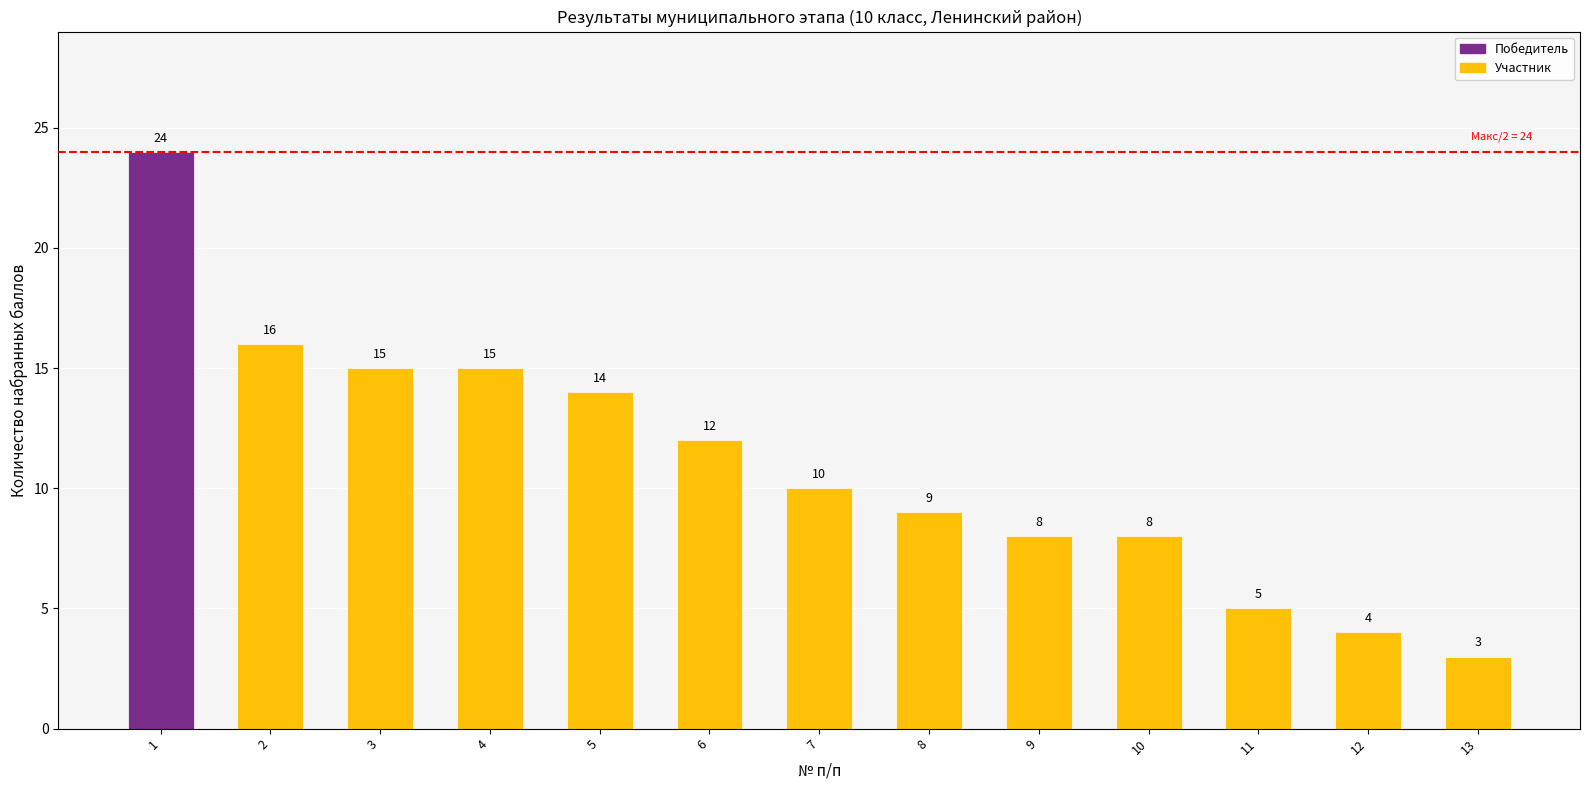

Read the value at 5, to the nearest 10.

10